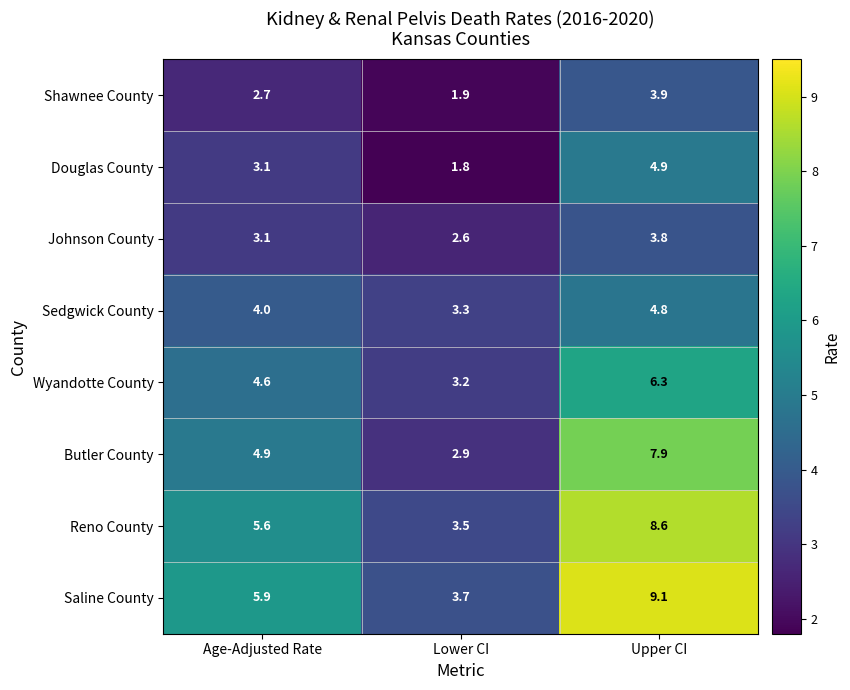

Is it true that Saline County equals 1.4 at Age-Adjusted Rate?

False